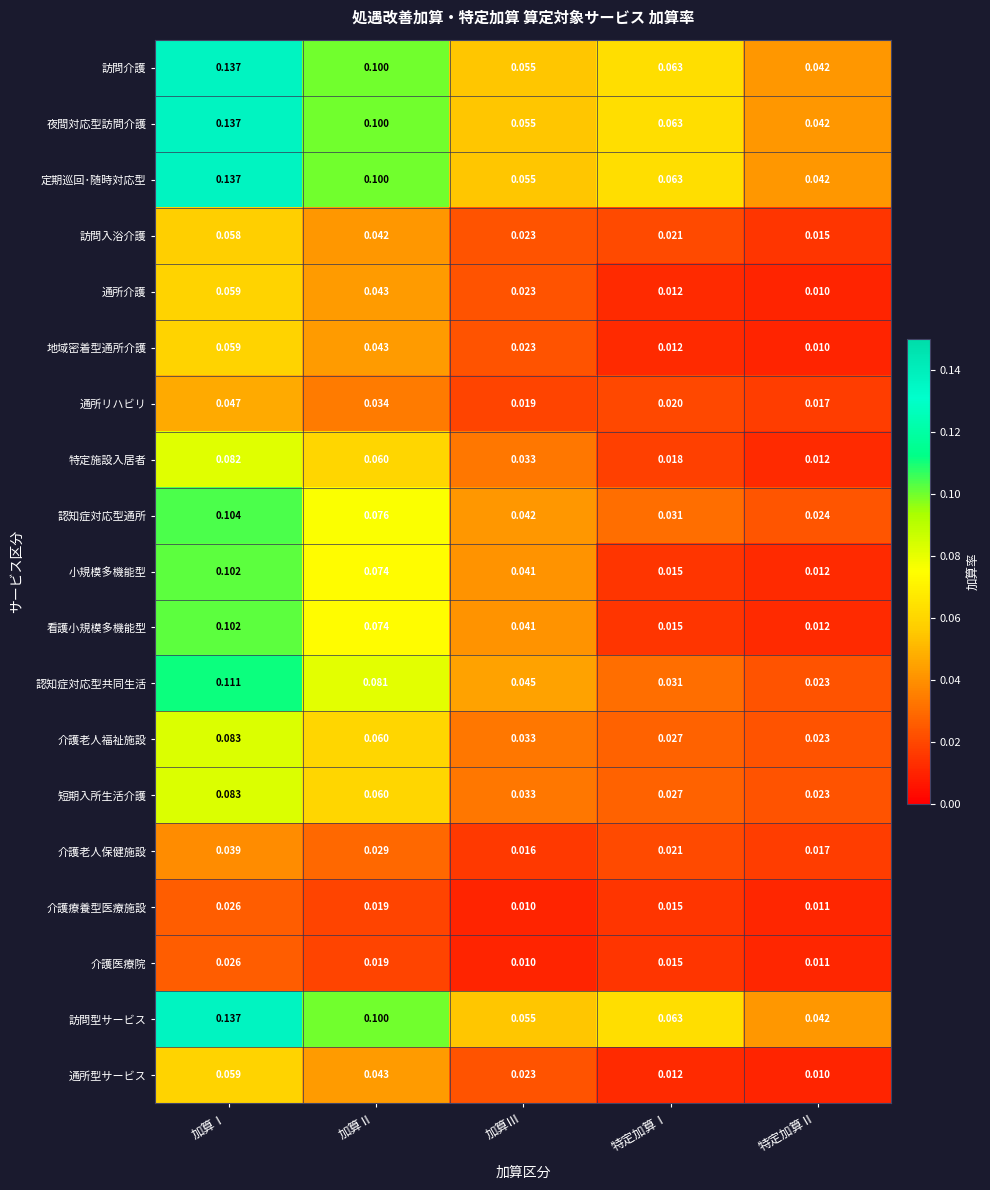

Which category has the lowest value in the 訪問入浴介護 series?

特定加算Ⅱ